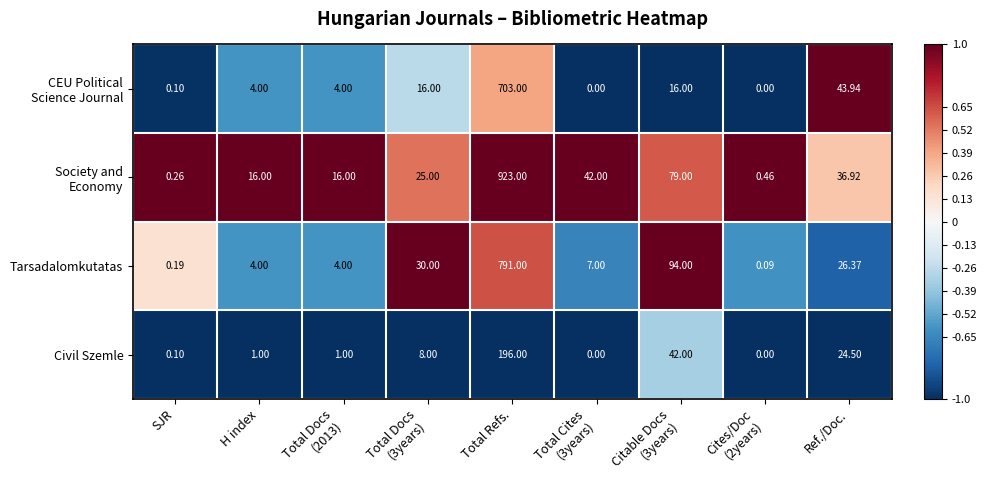

At which category does the chart reach its peak across all series?

Total Refs.